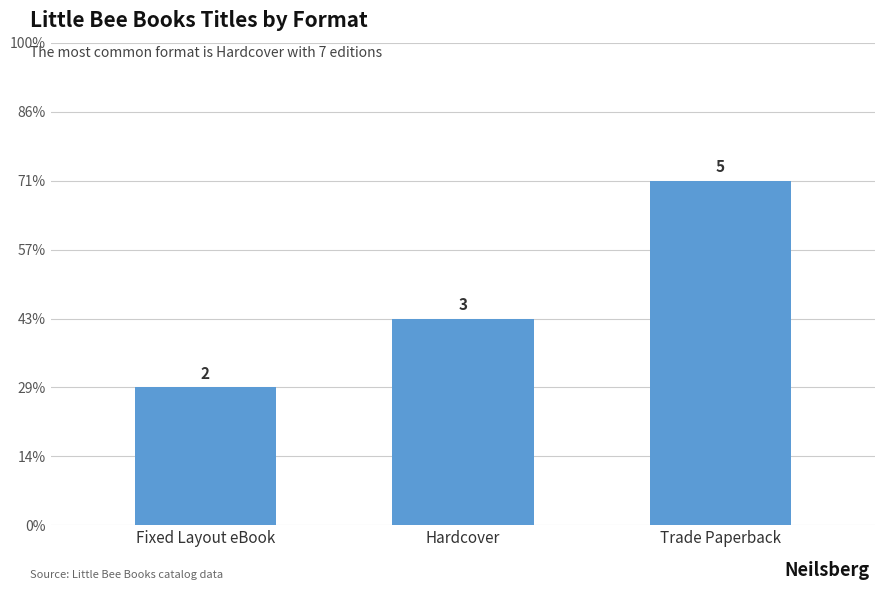

What is the difference between the values at Hardcover and Trade Paperback?

2